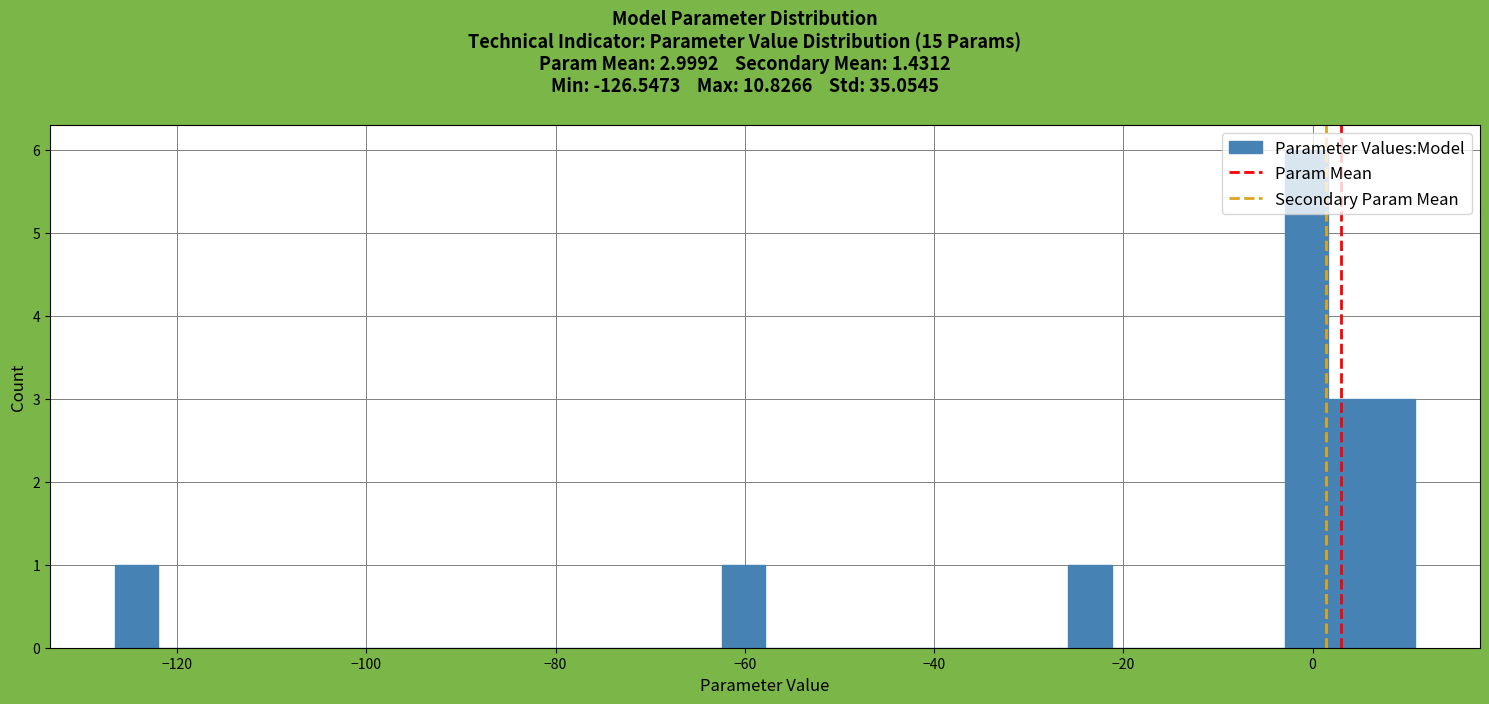

Read against the x-axis, roughly where is the centre of the tallest bar?

0